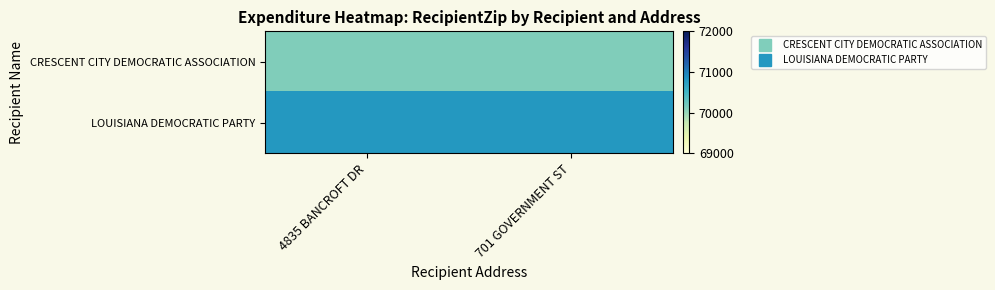

At how many categories does at least one series exceed 70171?

2